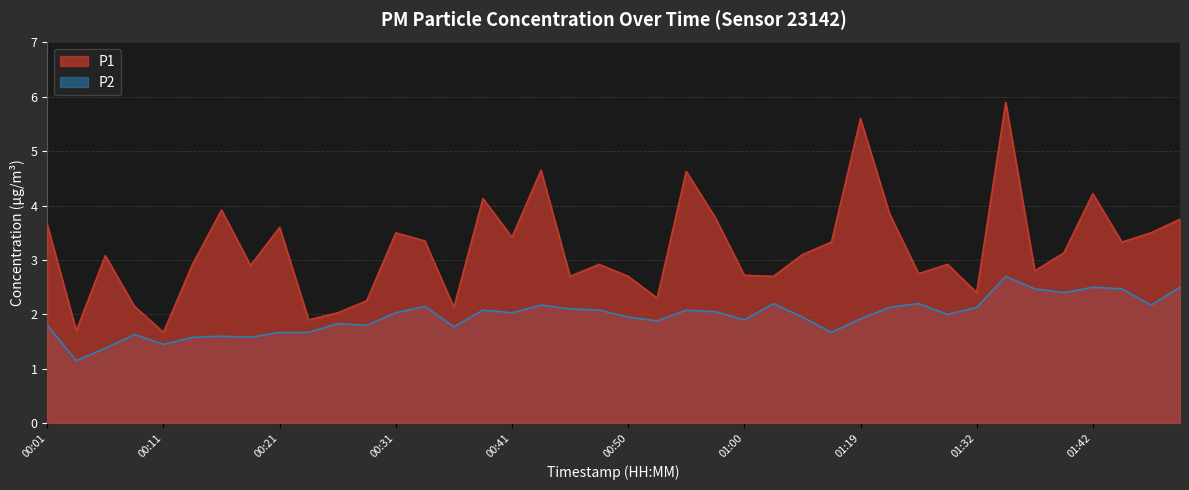

What is the difference between the maximum and minimum values in the P2 series?

1.6